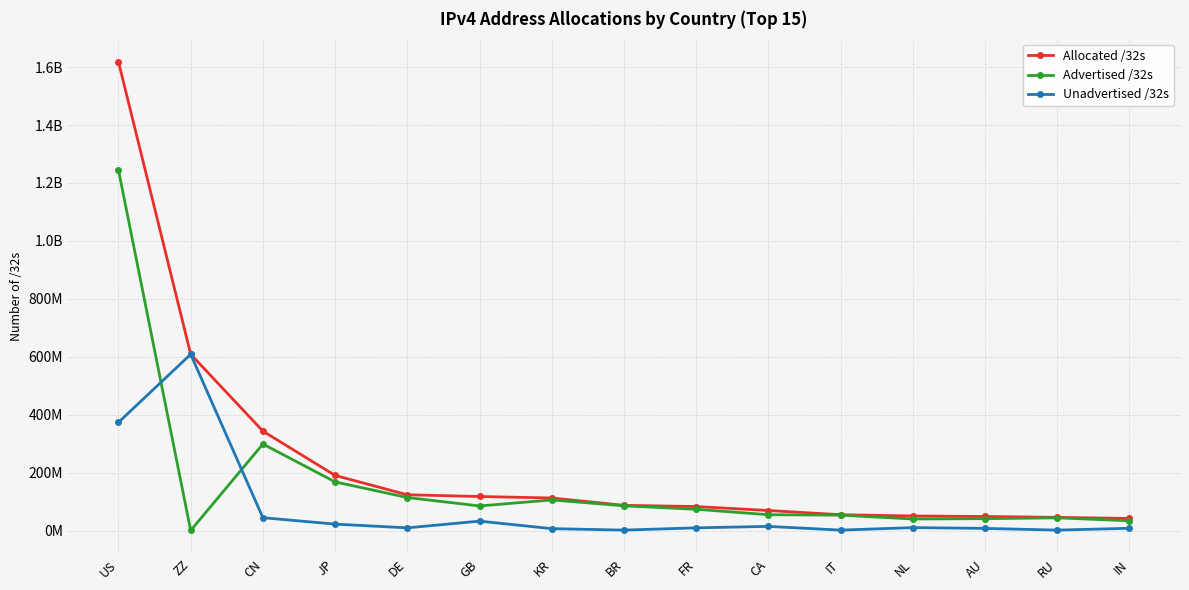

Which has a higher value, FR or KR?

KR